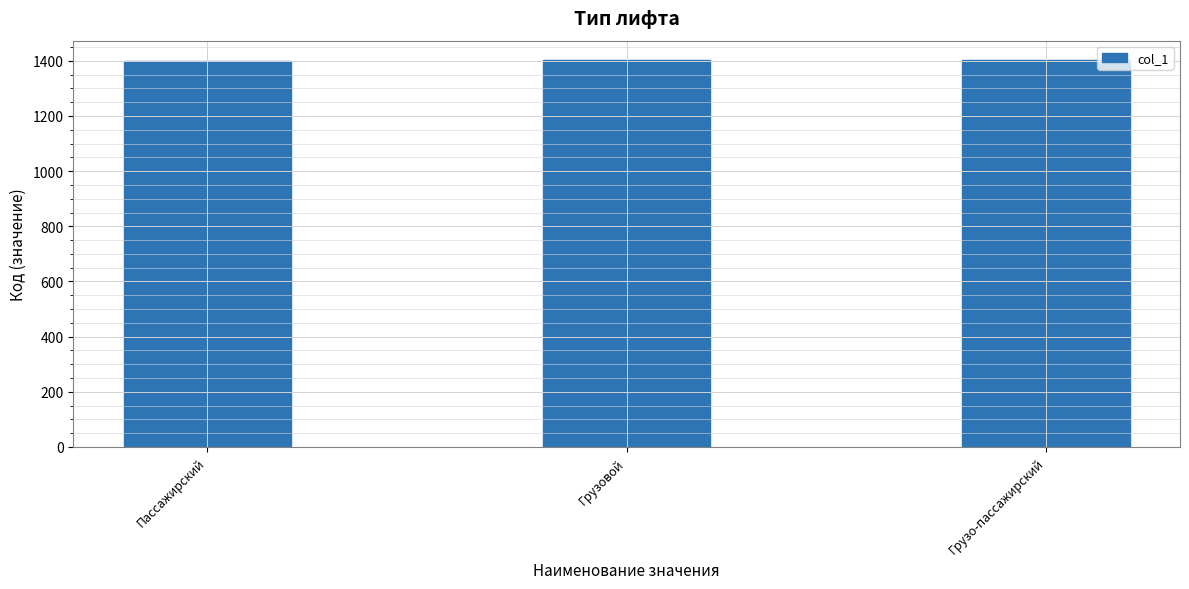

What is the smallest value displayed?

1401